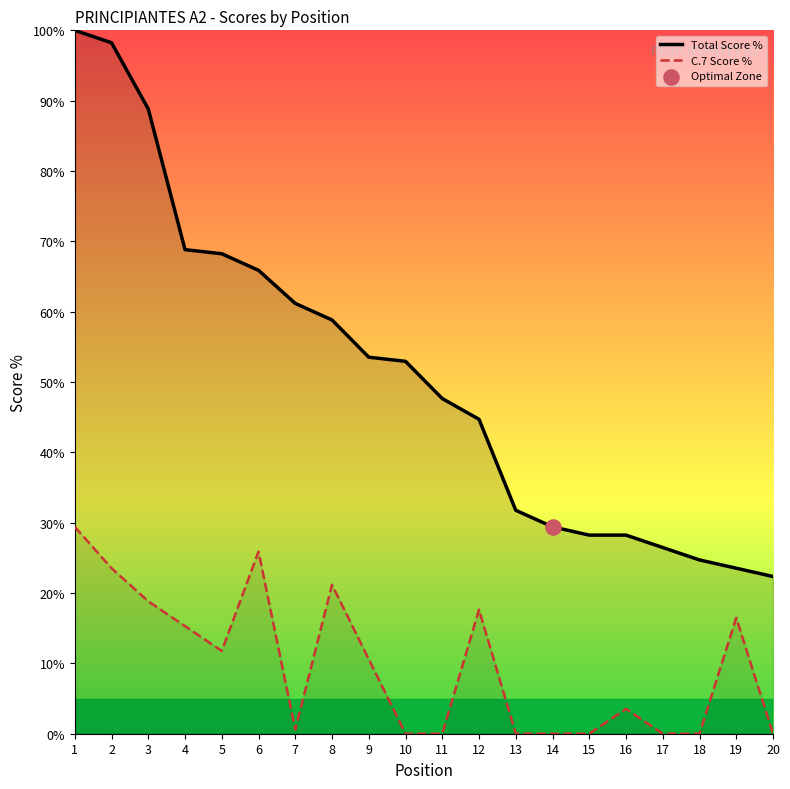

What is the total value across all series at 6?

91.8